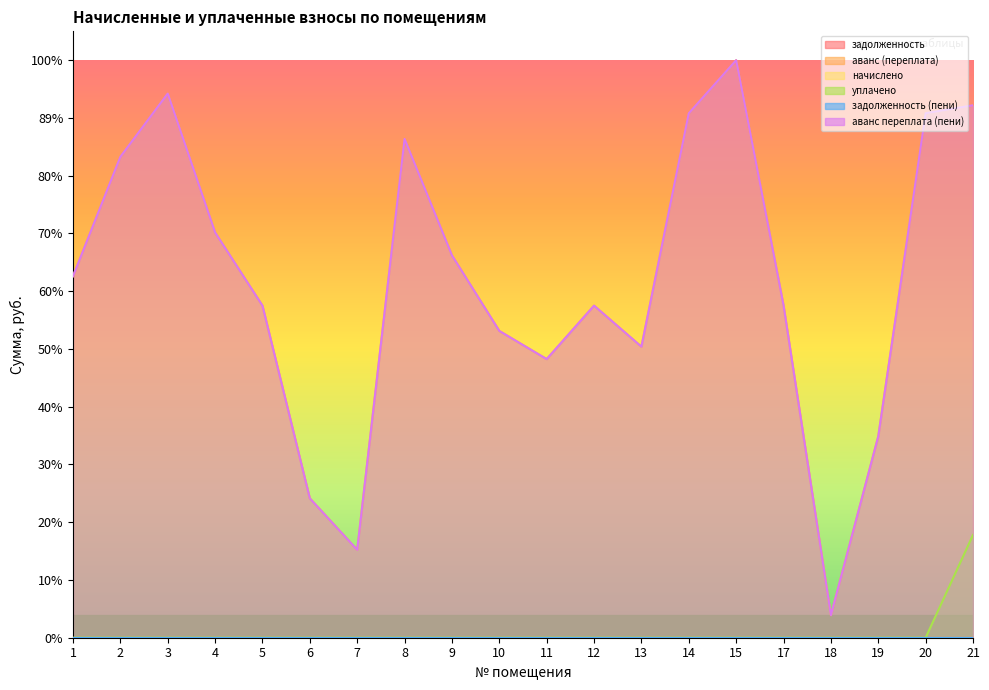

Which category has the lowest value in the аванс переплата (пени) series?

18